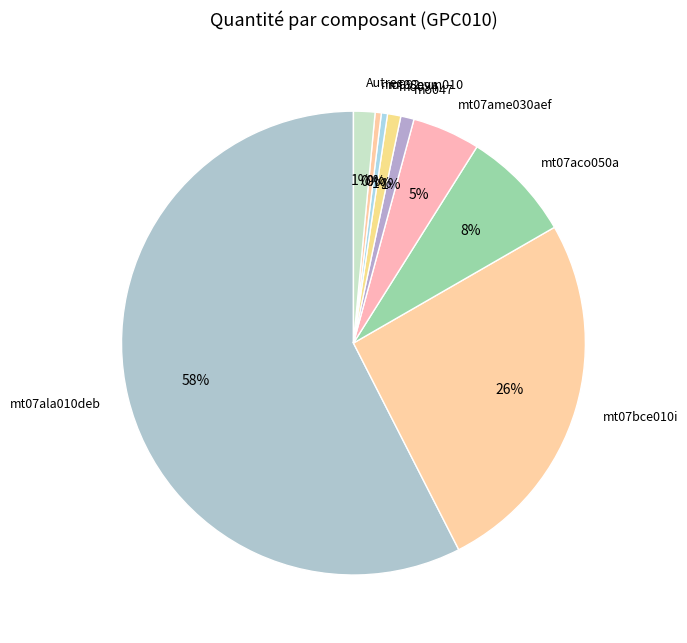

Between mt07ala010deb and mo094, which is larger?

mt07ala010deb